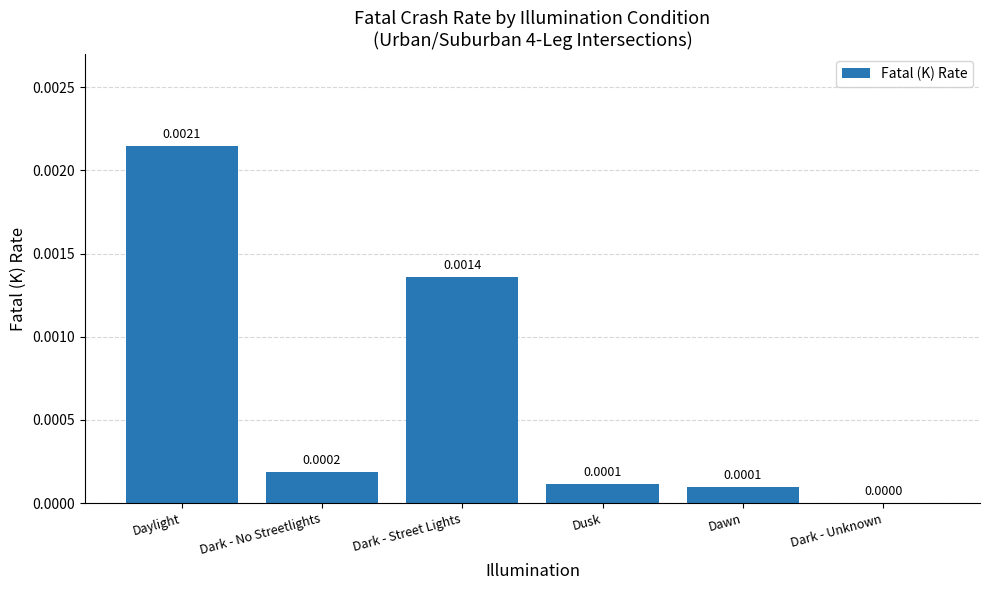

Are the bars horizontal?

No